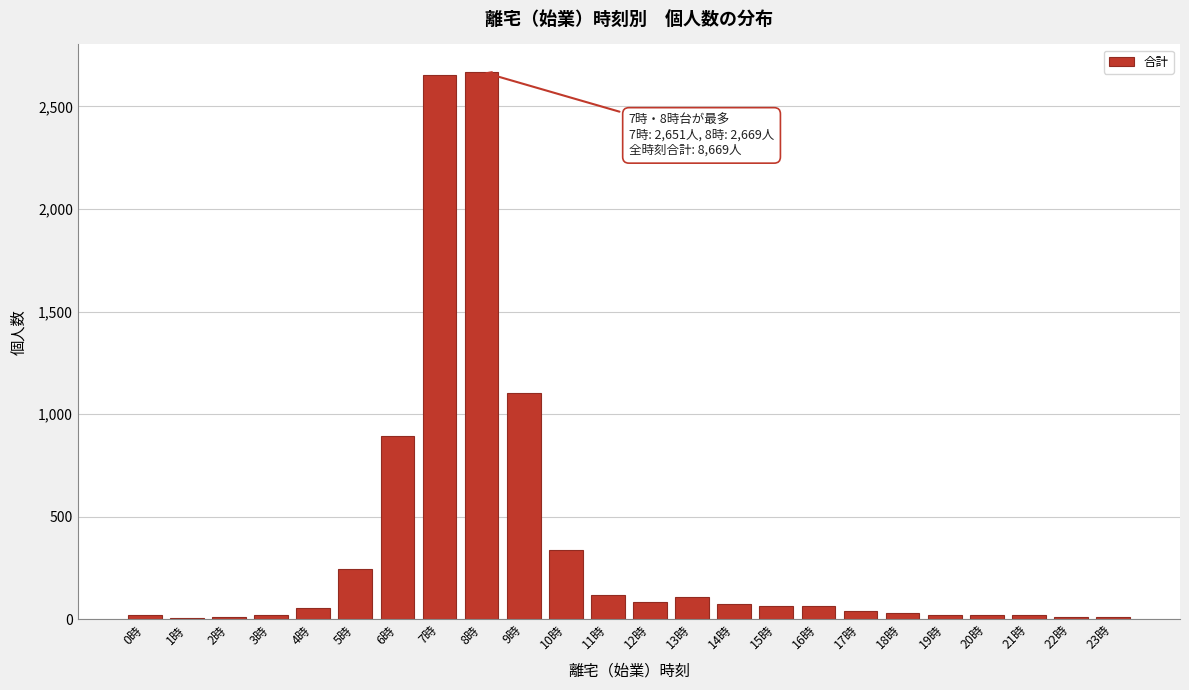

Where is the data nearest to the value 1337?

9時